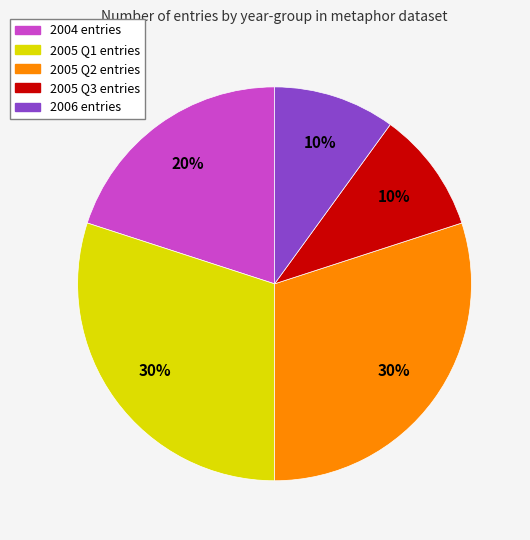

Is there any slice that represents more than half of the pie?

No